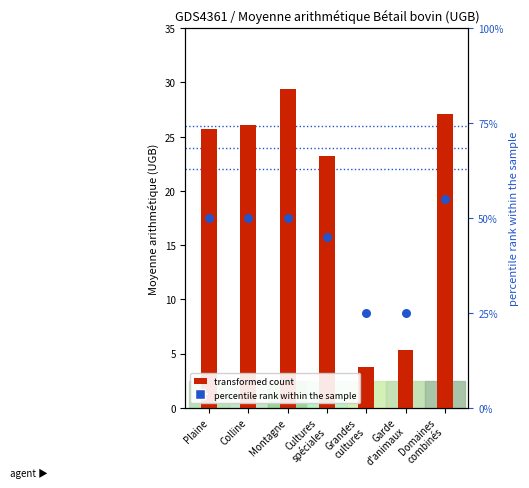

At which category is the sum across all series the highest?

Domaines
combinés